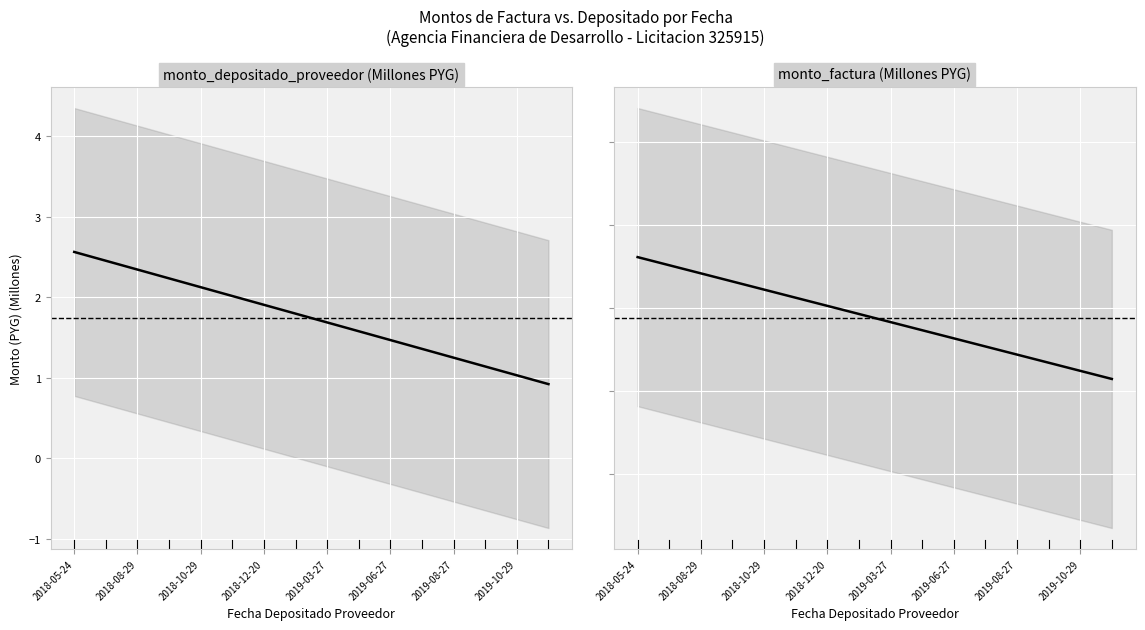

What is the difference between the maximum and minimum values in the monto_depositado_proveedor series?

1.6